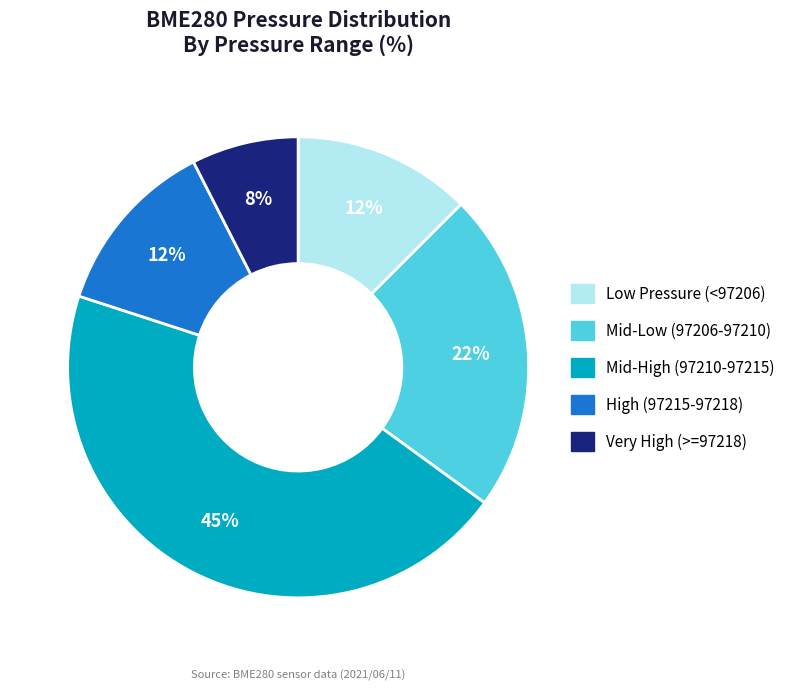

Is there a majority slice in this chart?

No